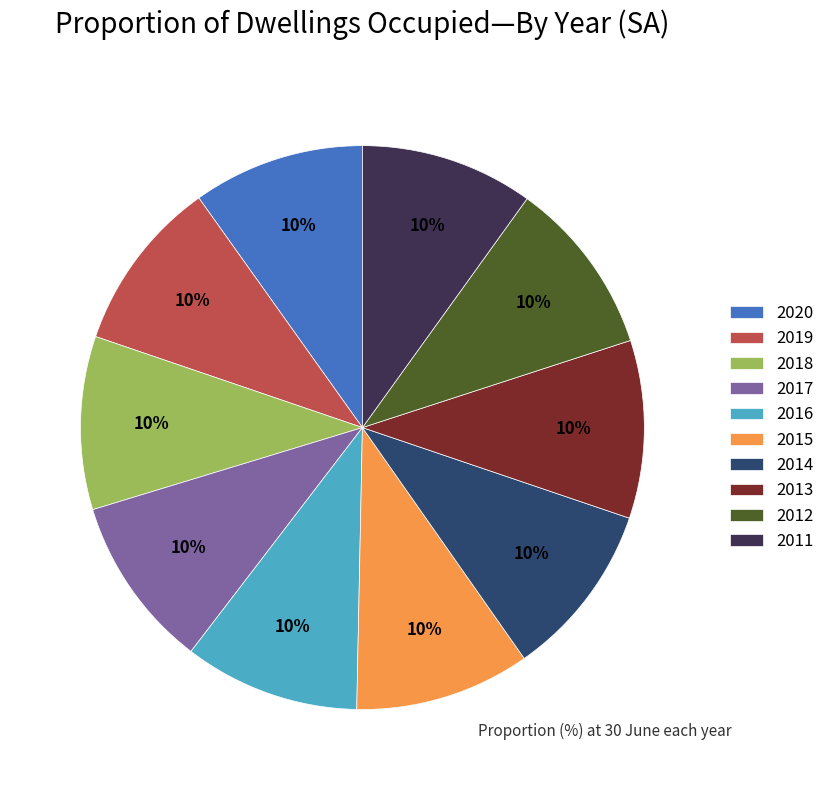

How many slices are in this pie chart?

10